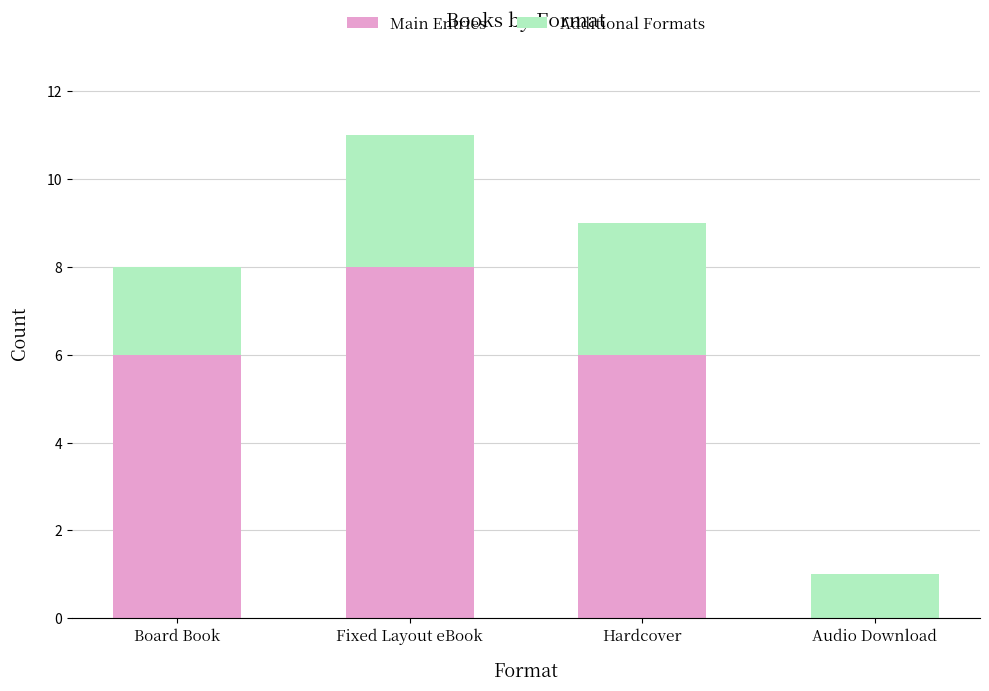

The Main Entries series shows 0 at Audio Download. True or false?

True